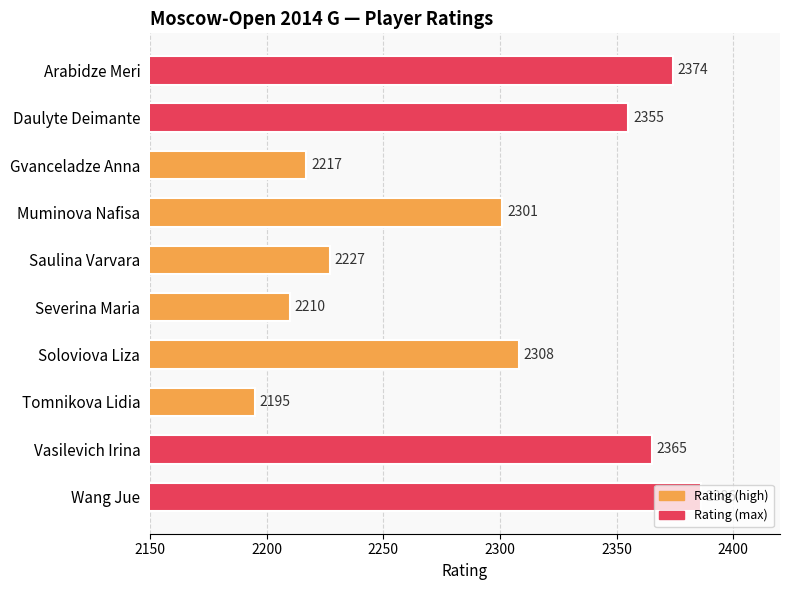

What is the average value?

2294